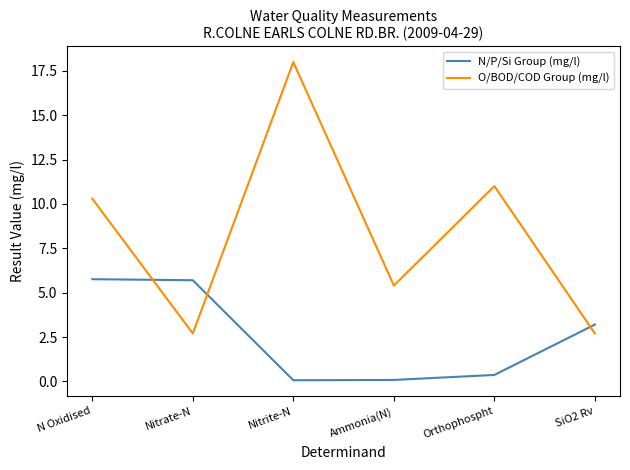

Does the chart have visible grid lines?

No